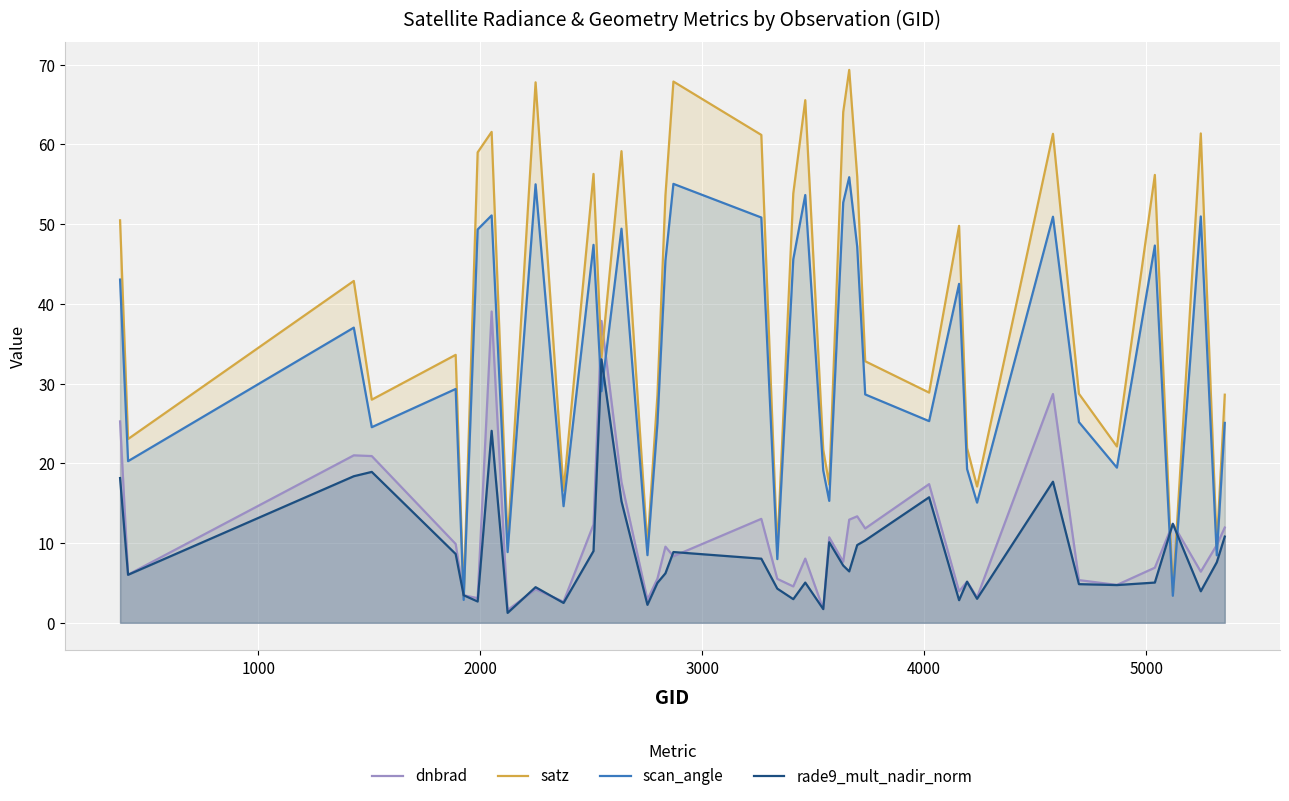

Rank the series by their maximum value, from lowest to highest.

rade9_mult_nadir_norm, dnbrad, scan_angle, satz